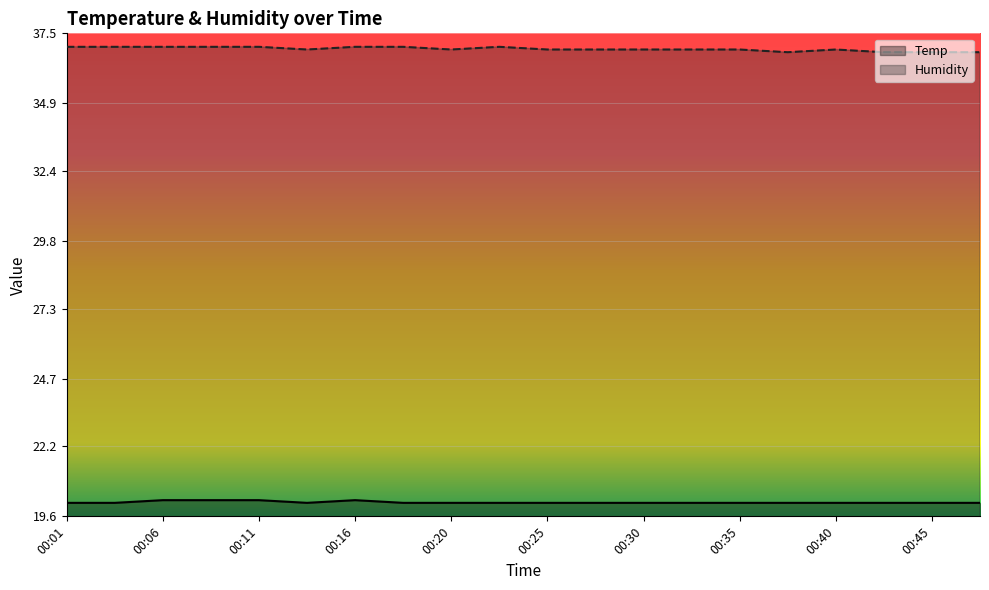

Which category has the highest value across all series?

00:01